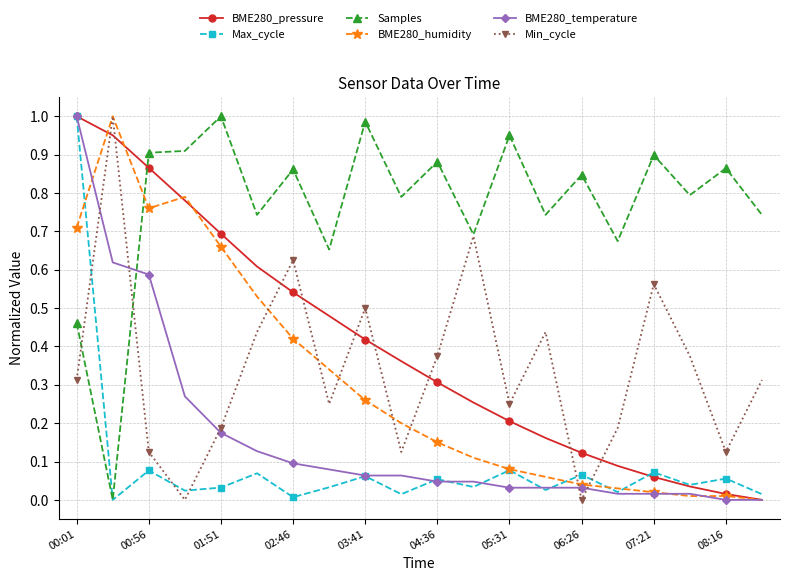

Does the chart display data point markers on the line(s)?

Yes